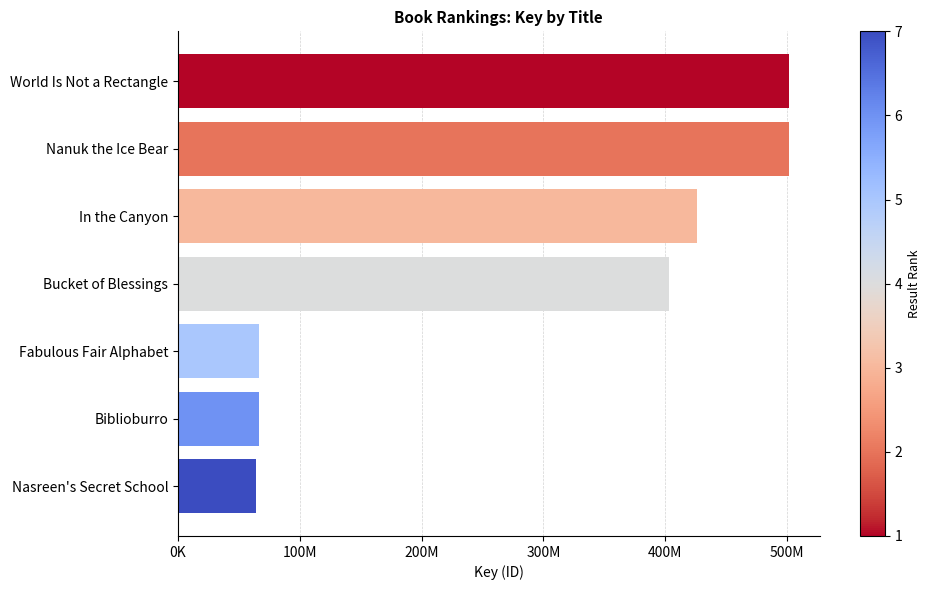

What is the average value?

289895709